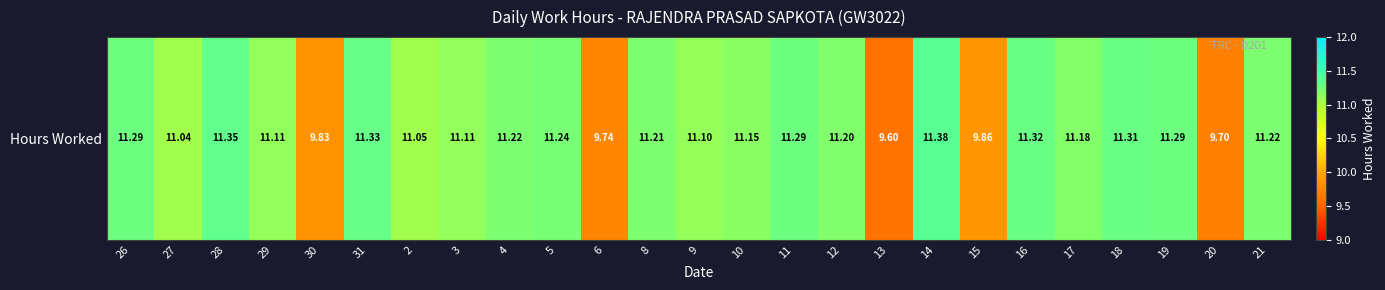

What is the sum of the values at 27 and 18?

22.4